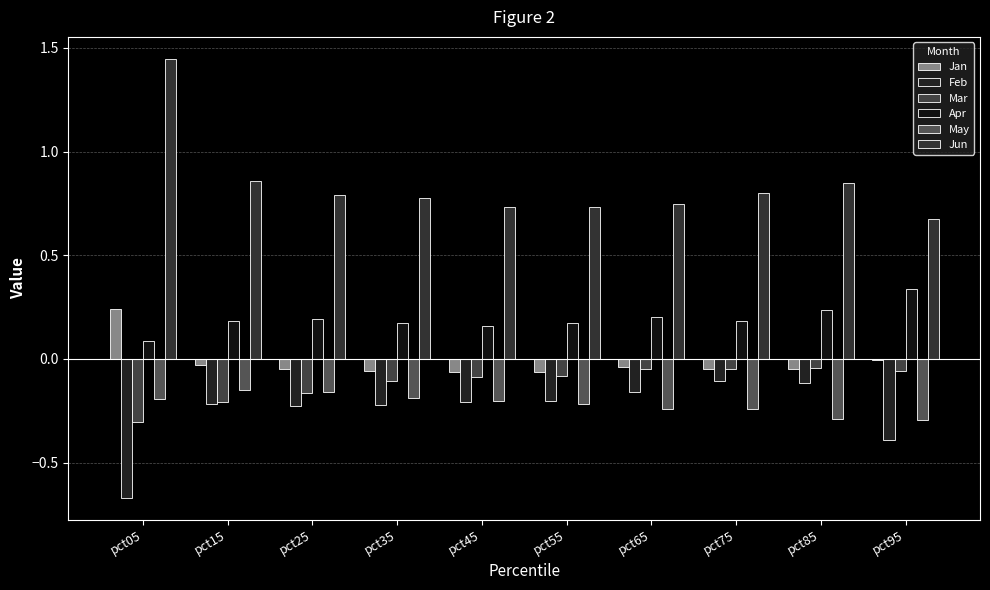

Where is Jan nearest to the value 0?

pct95